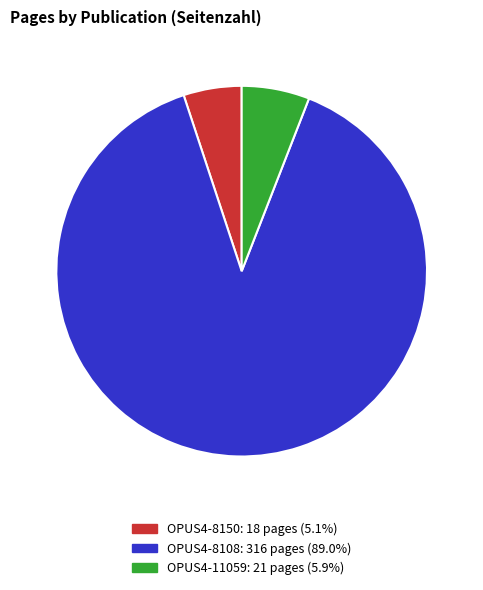

True or false: OPUS4-8108 accounts for 99% of the total.

False